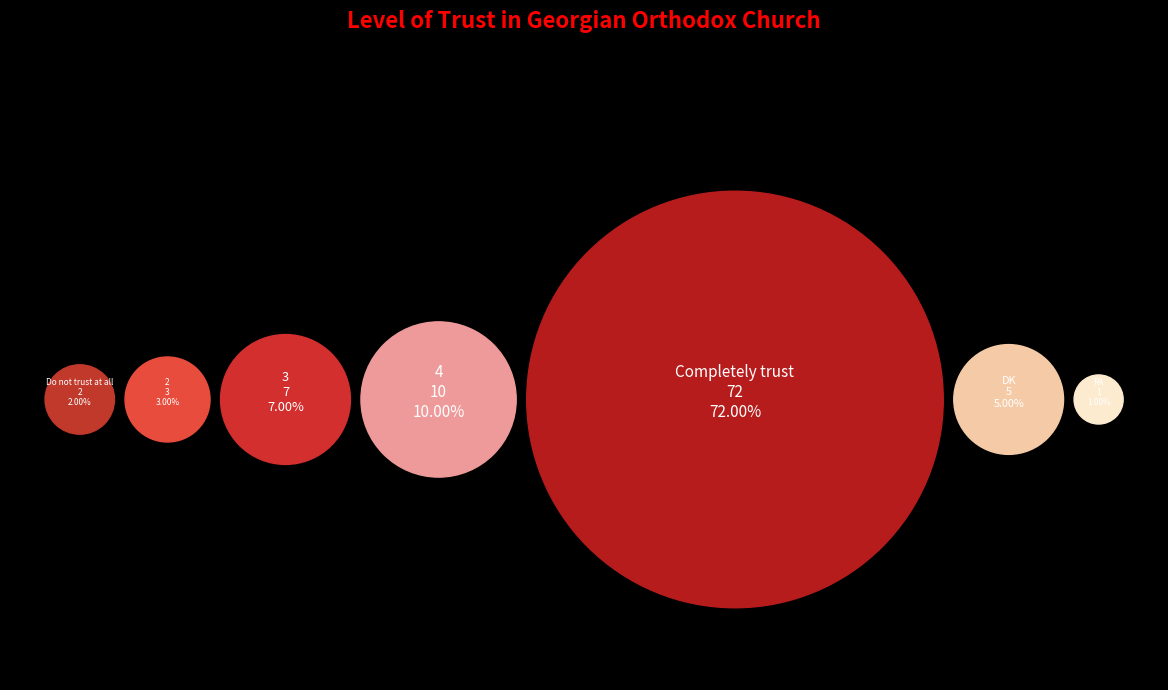

How much of the chart is everything except RA?

99.0%